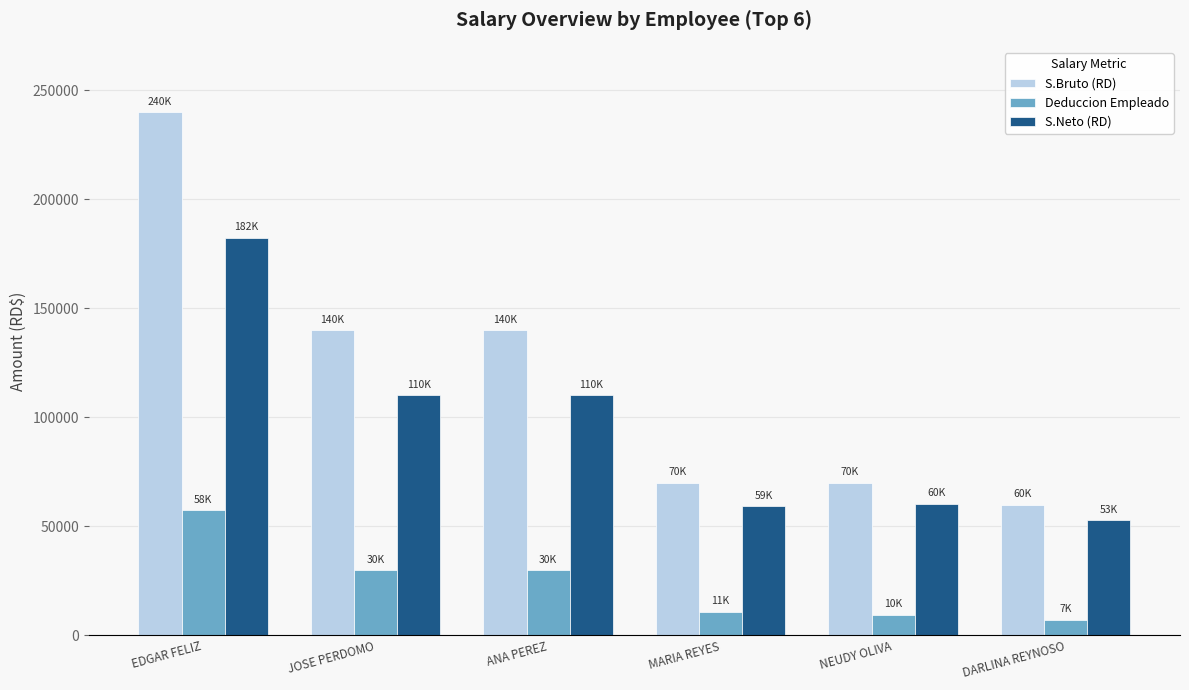

How many distinct data groups are displayed?

3